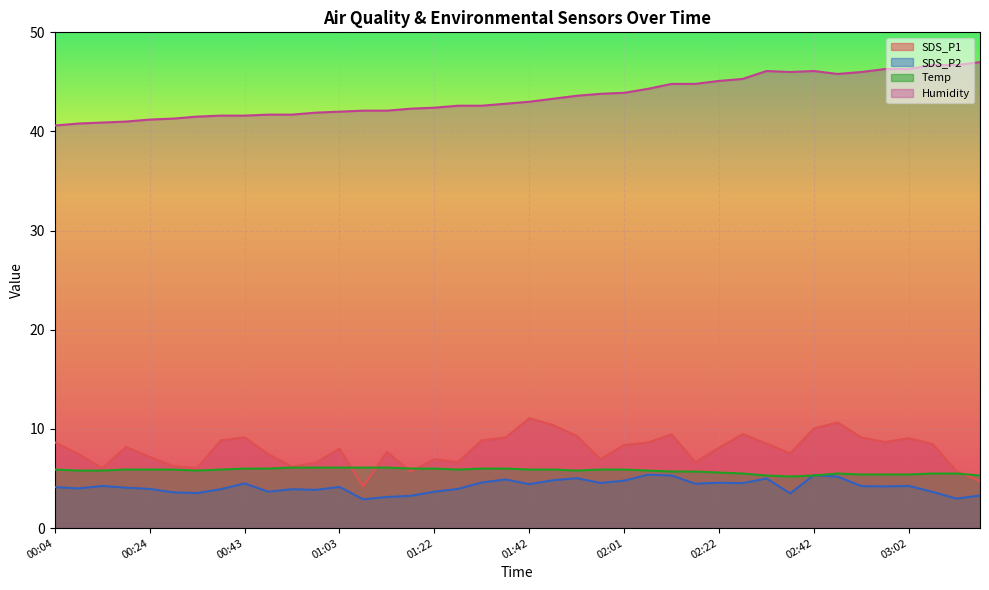

Is it true that SDS_P2 equals 4.4 at 01:42?

True